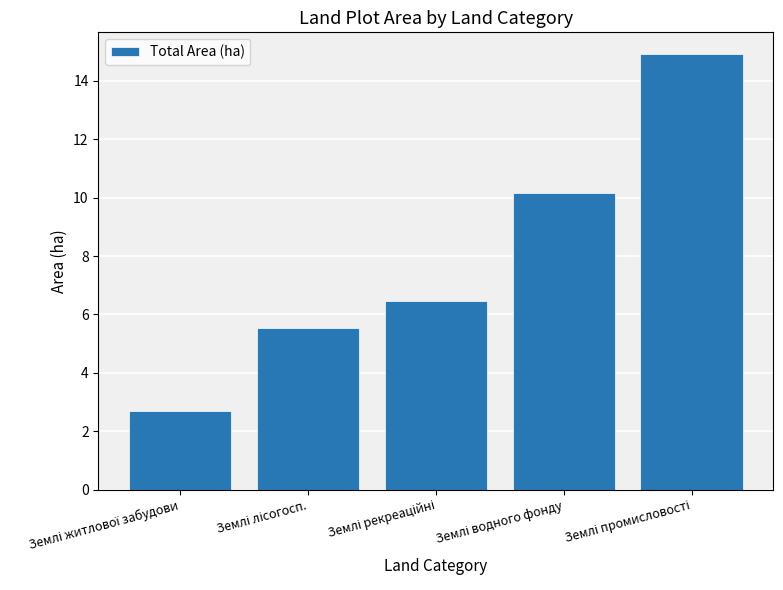

What is the value of the 3rd bar from the left?

6.5